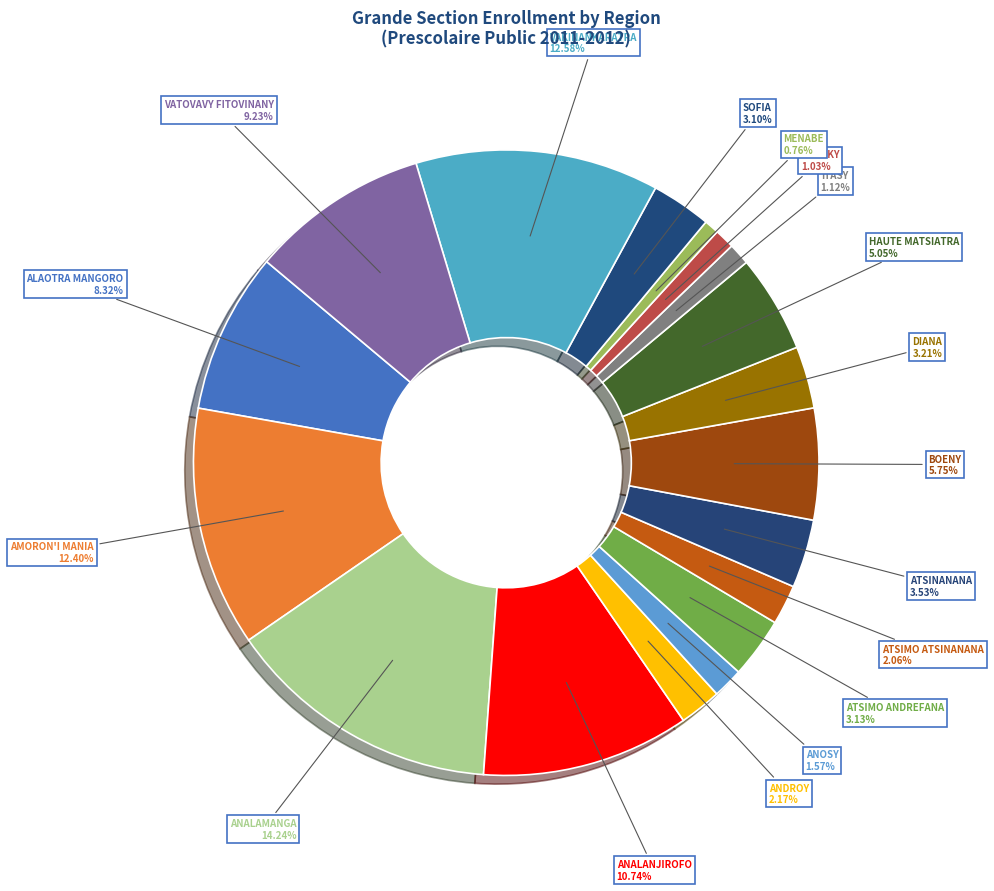

Count the number of slices in the pie.

18